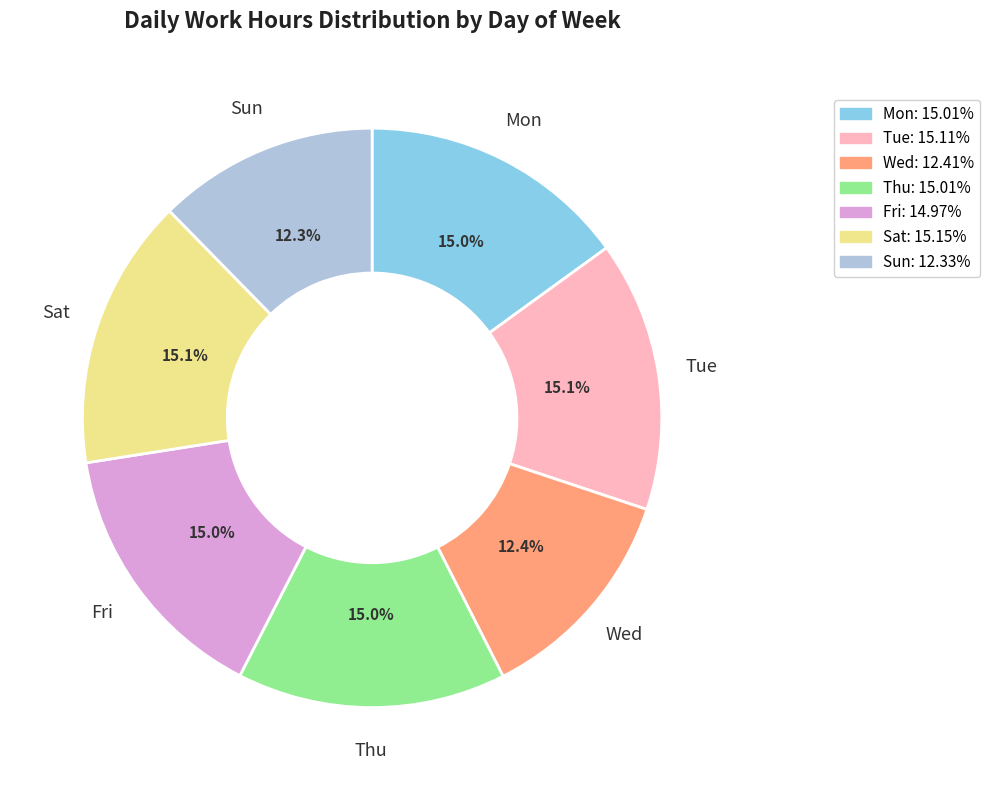

What percentage is the Sat slice, to the nearest percent?

15%